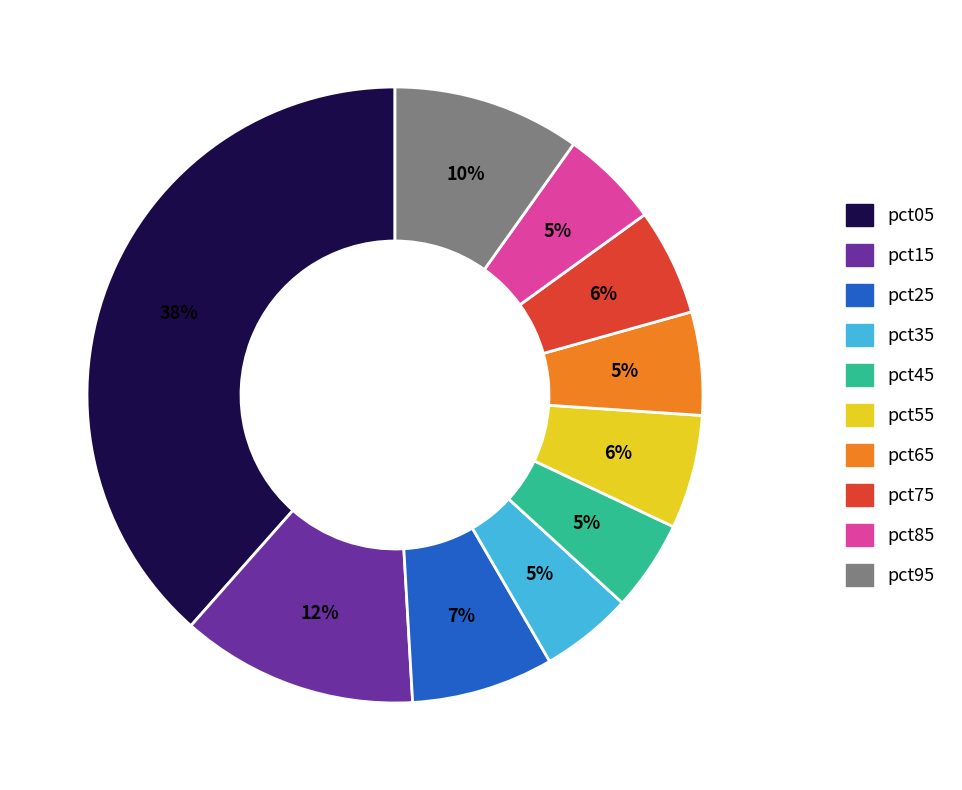

To the nearest percent, what is the average slice percentage?

10%